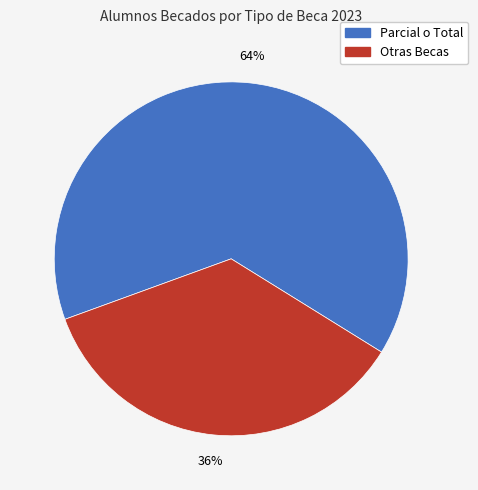

To the nearest percent, what percentage of the pie is Otras Becas?

36%